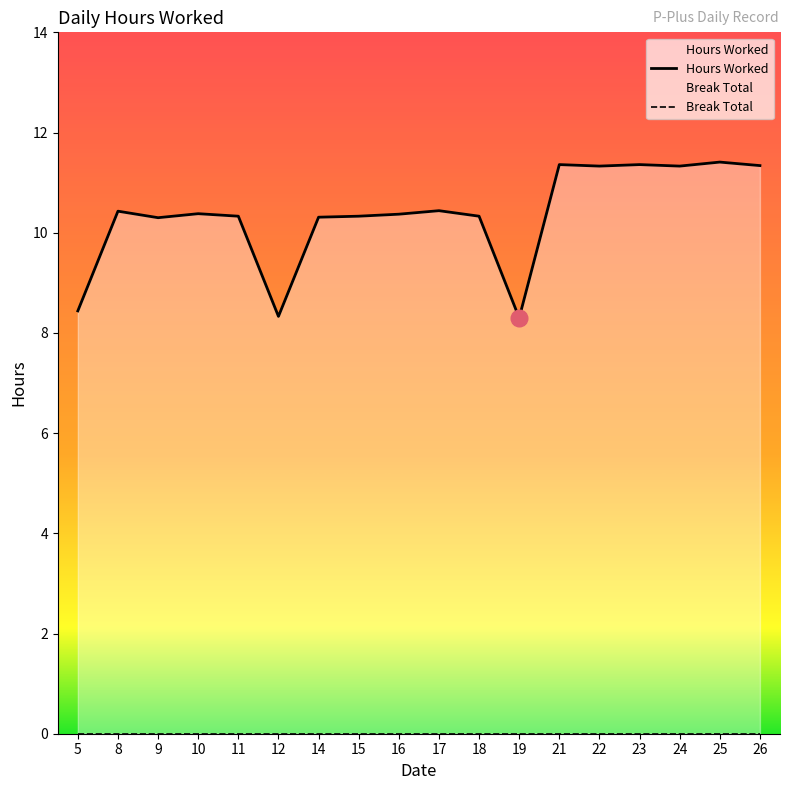

What is the greatest value displayed?

11.4